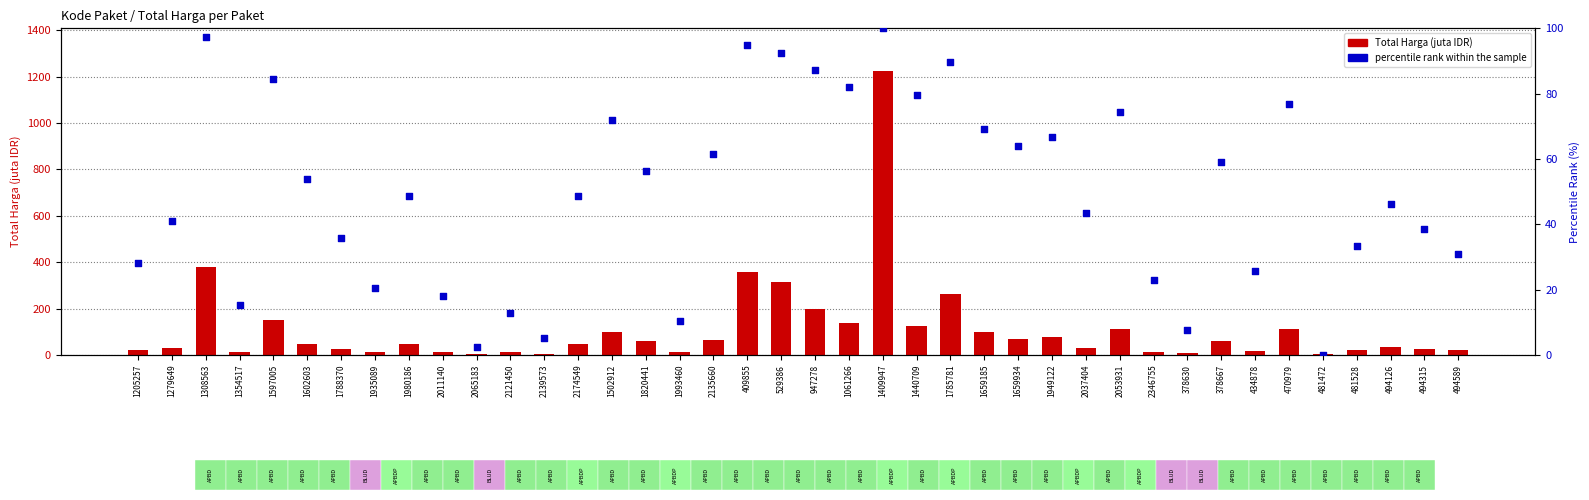

Which series contains the highest Y value?

Total Harga (juta)